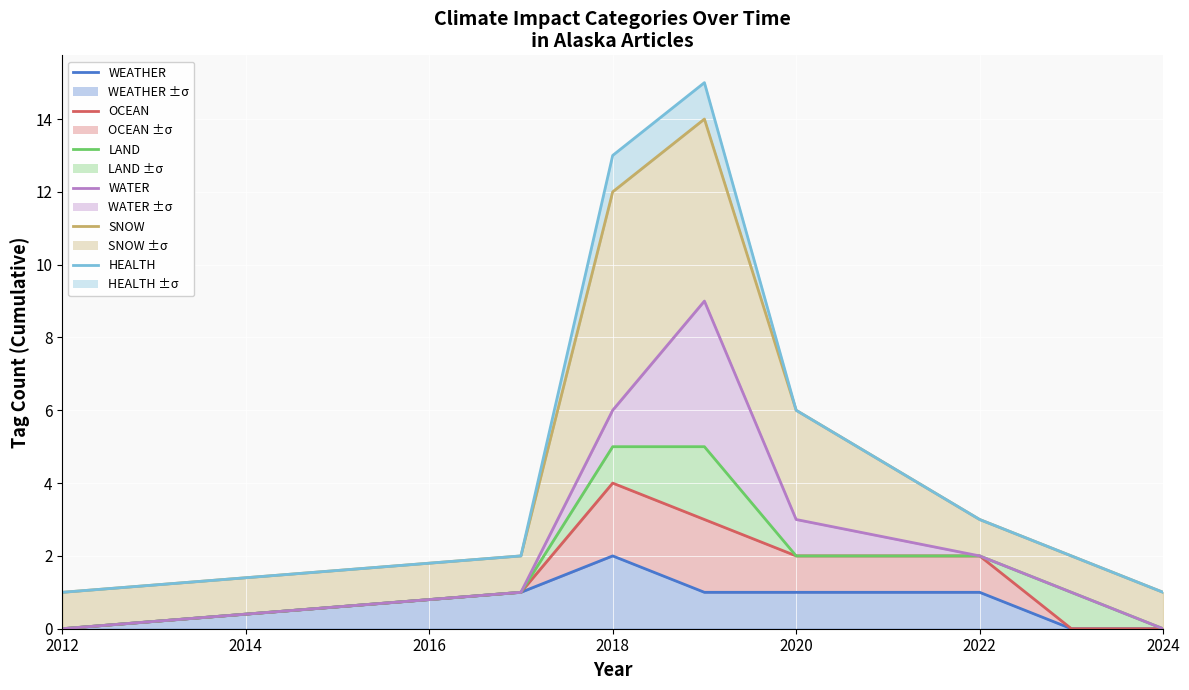

What is the value of the OCEAN point at the 6th from the left?

2